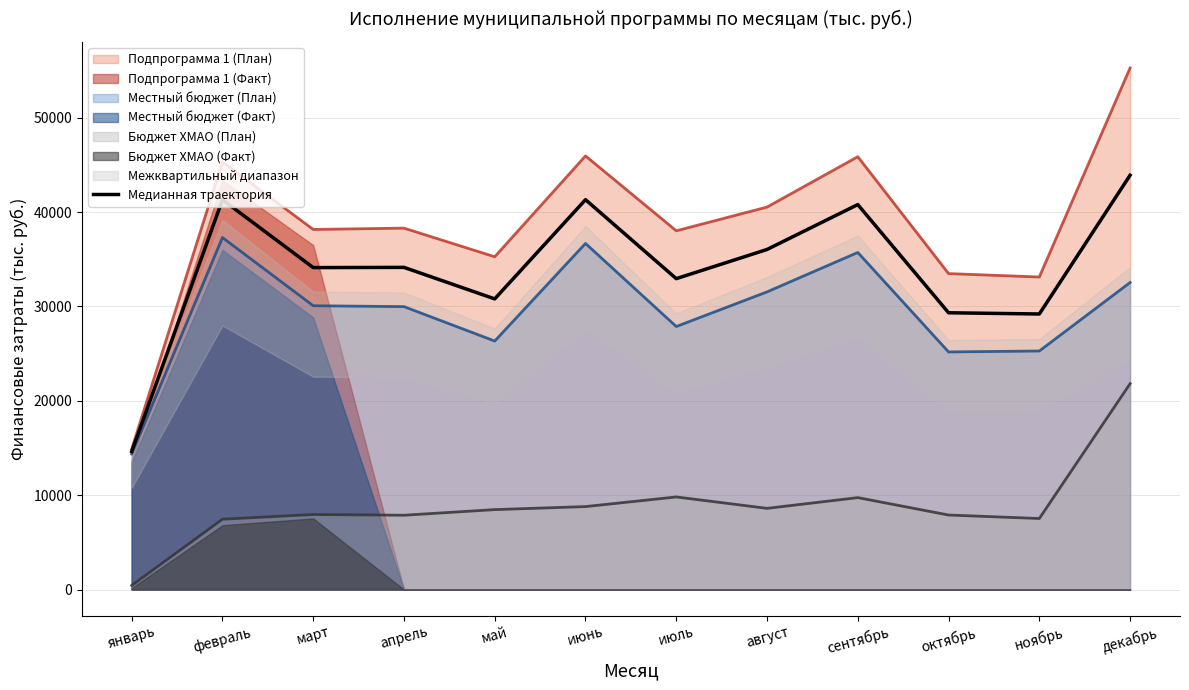

At which category does the data reach its first local peak?

февраль